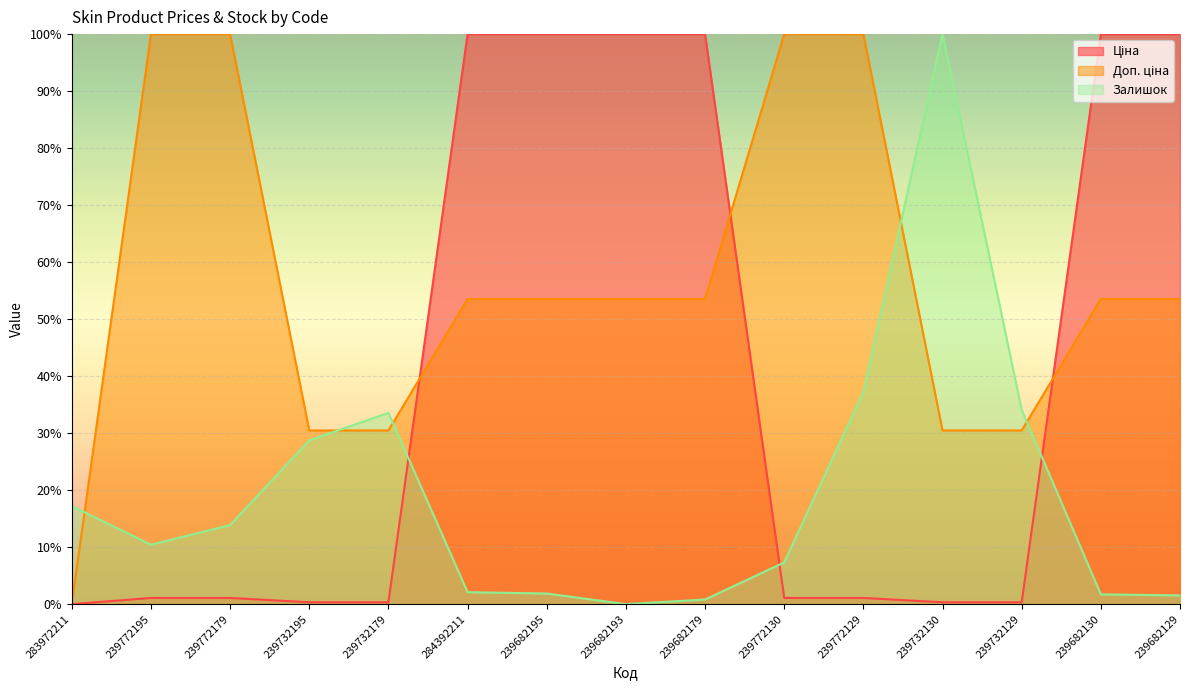

What is the maximum value for Доп. ціна?

100.0